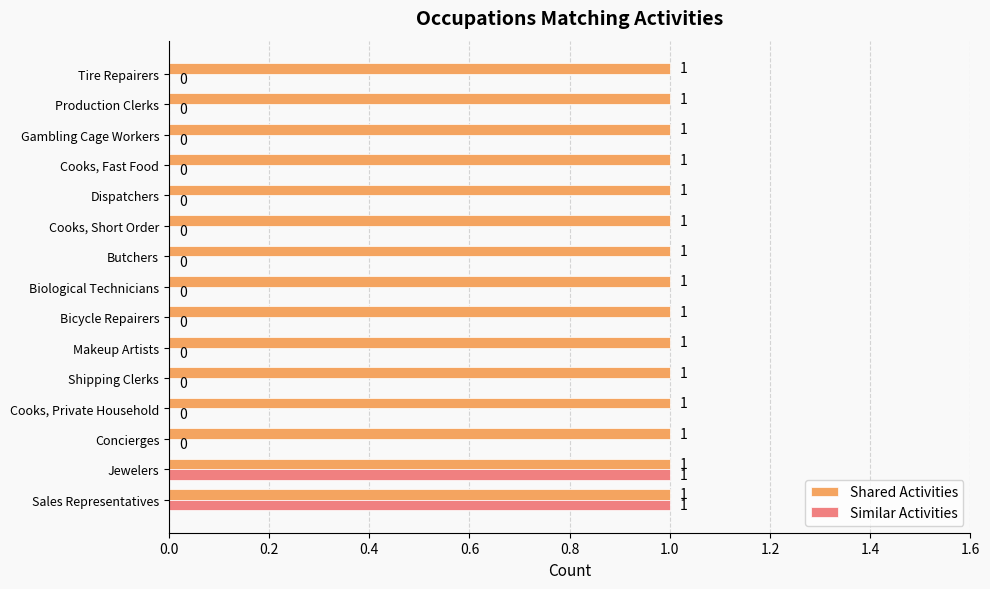

The value of Shared Activities at Biological Technicians is 1. True or false?

True